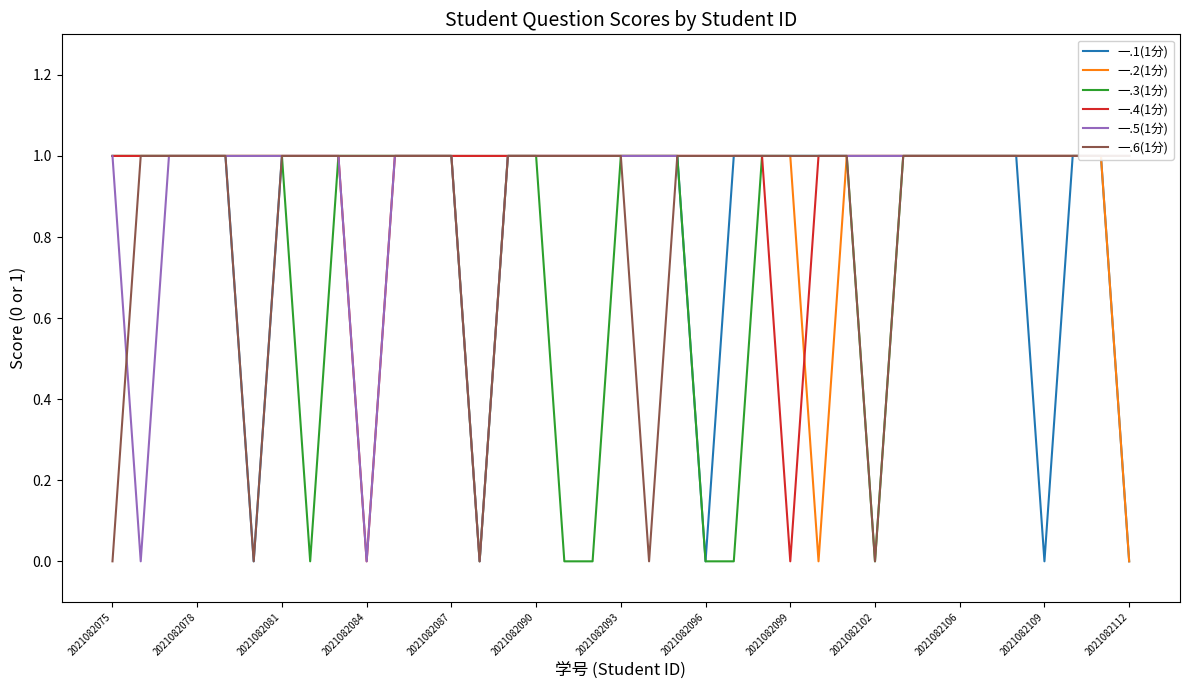

Does the chart have visible grid lines?

No